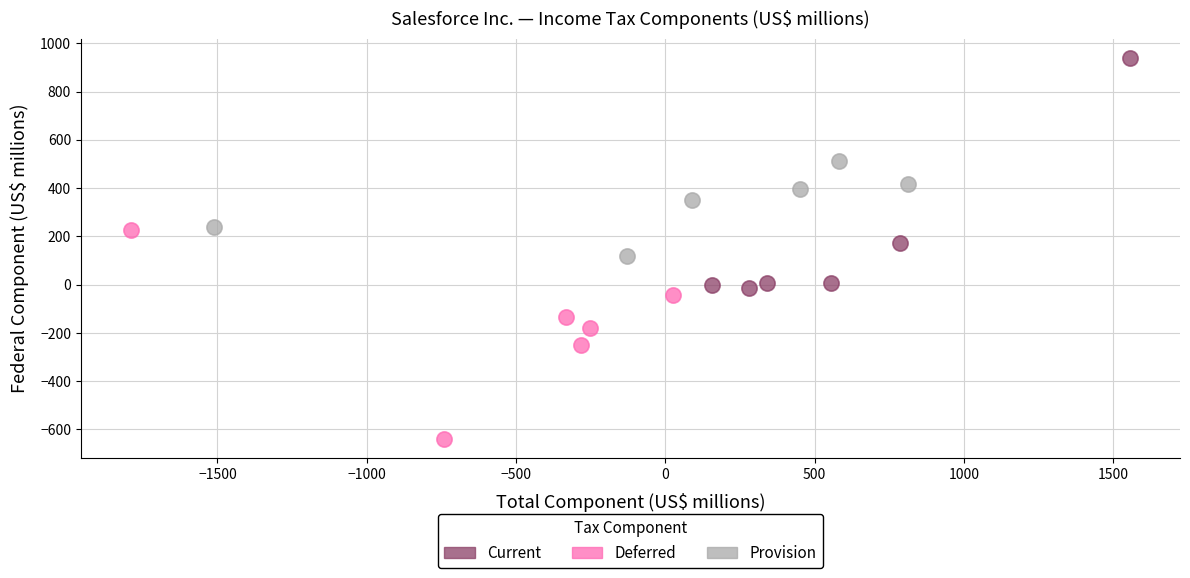

Which series reaches the maximum Y coordinate?

Current